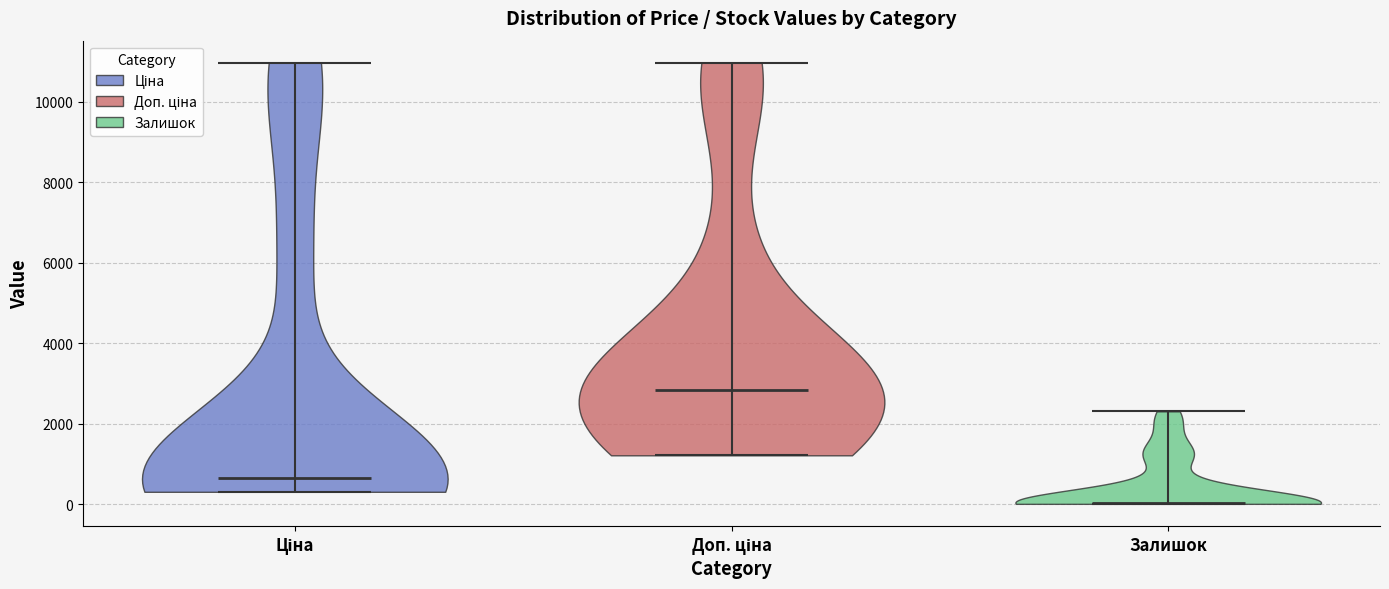

Which violin has the highest median line?

Доп. ціна